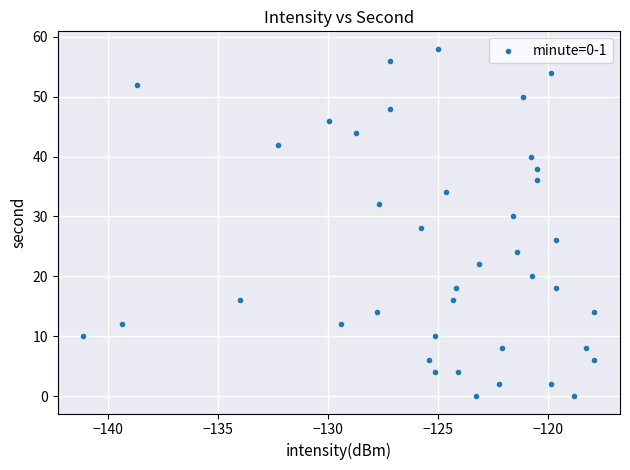

What is the range of Y values (max minus min)?

58